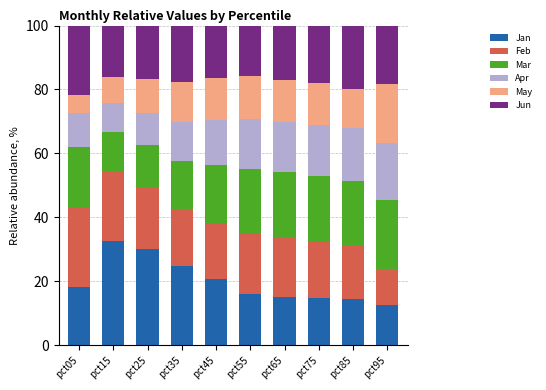

What is the minimum value for Jan?

12.6